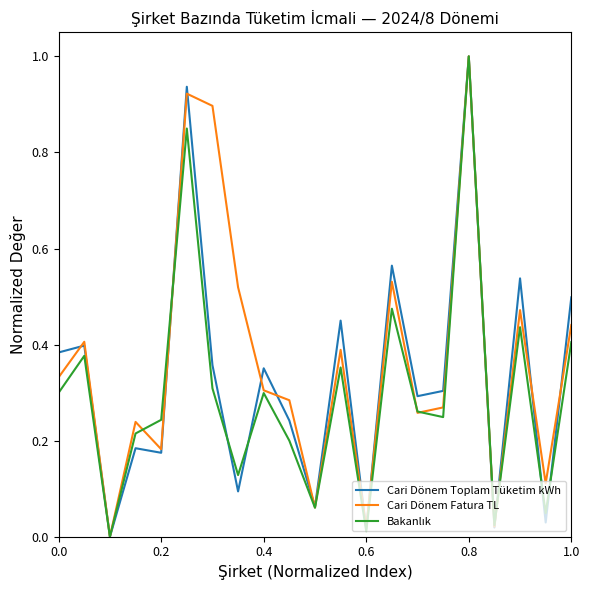

What is the maximum value shown in the chart?

1.0